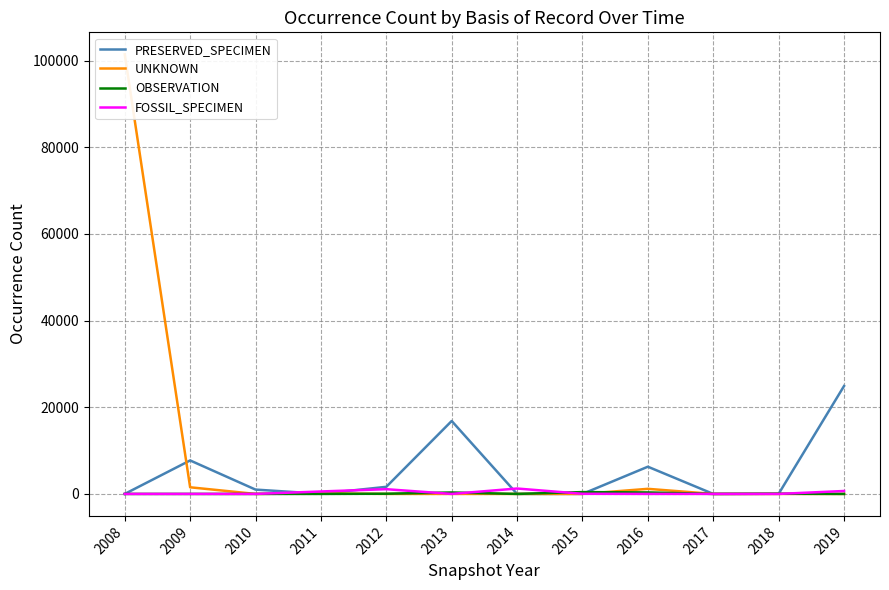

What is the highest value of the FOSSIL_SPECIMEN series?

1248